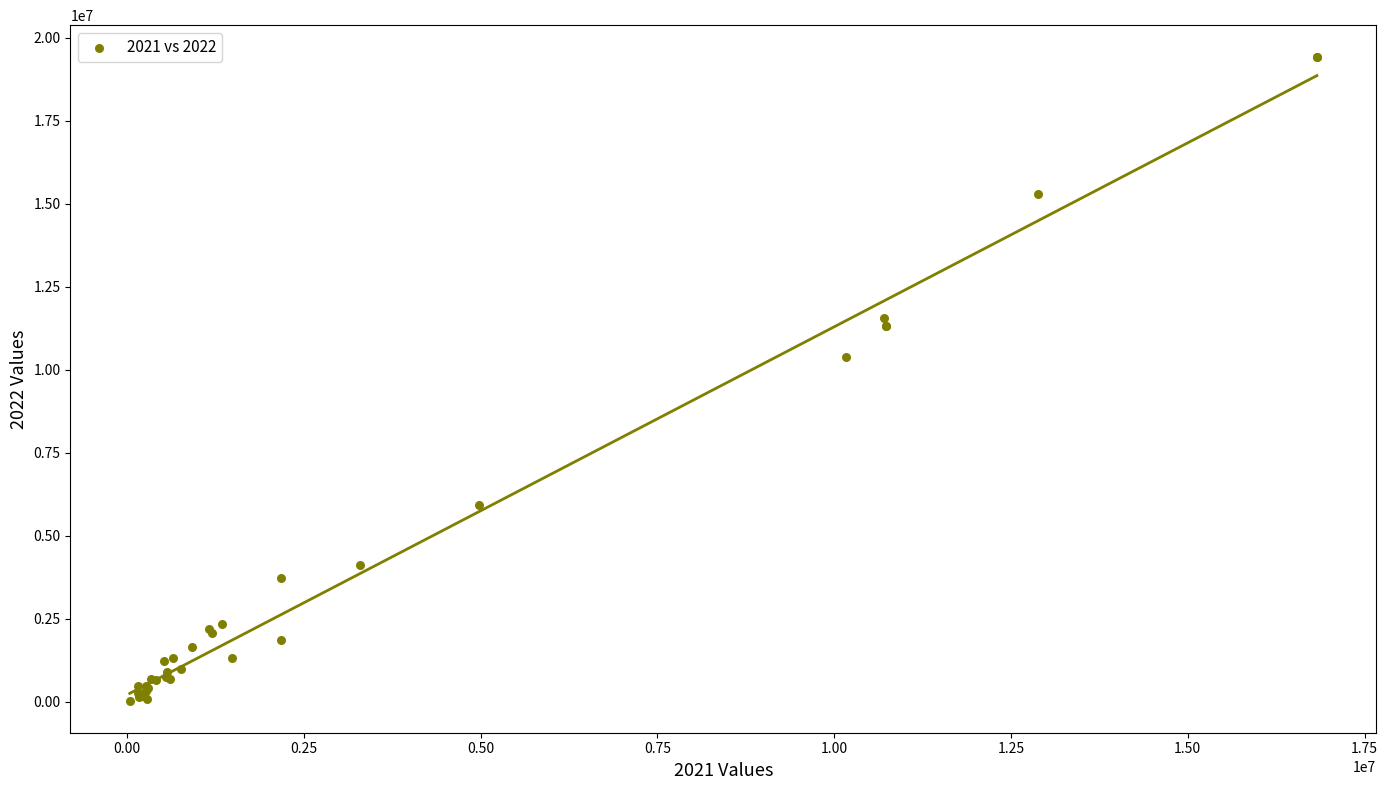

What Y value in the scatter plot is closest to 9728361?

10398816